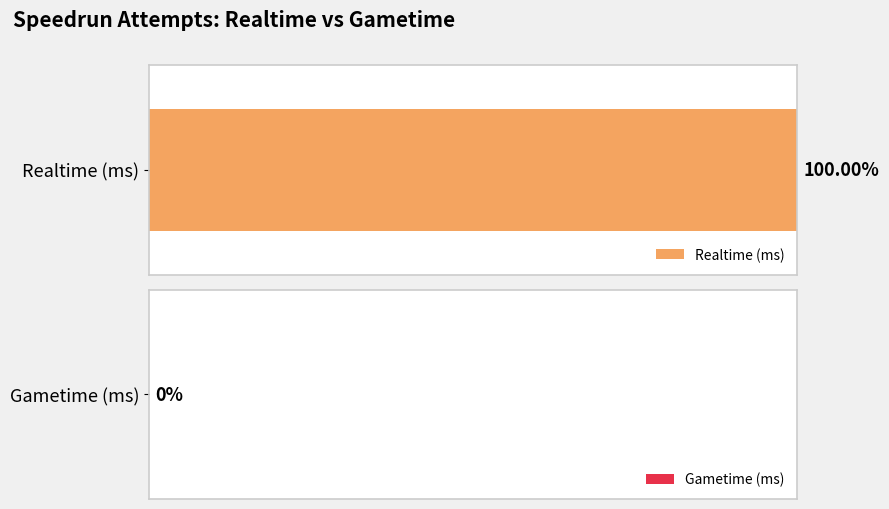

What are all the series names shown in the legend?

Realtime (ms), Gametime (ms)